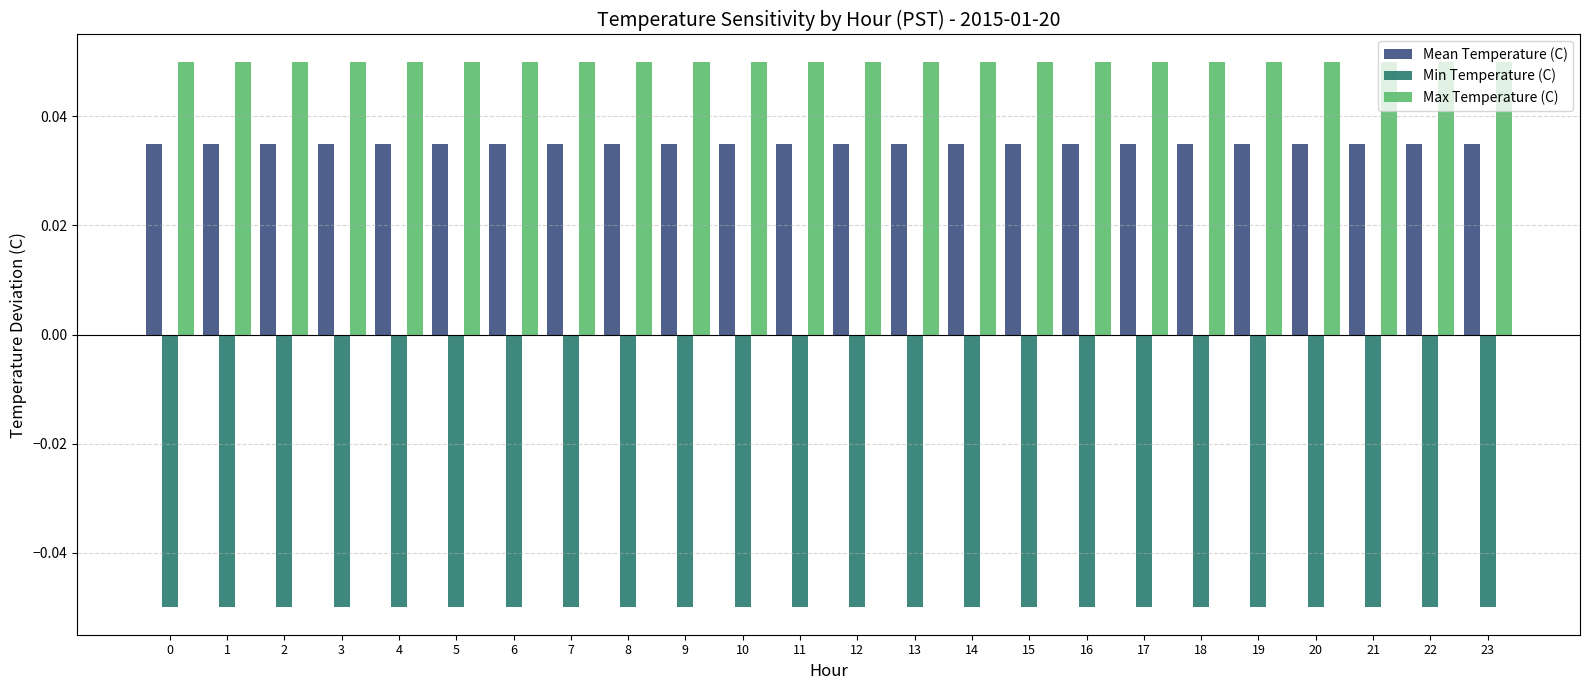

The Min Temperature (C) series shows -0.0 at 19. True or false?

False